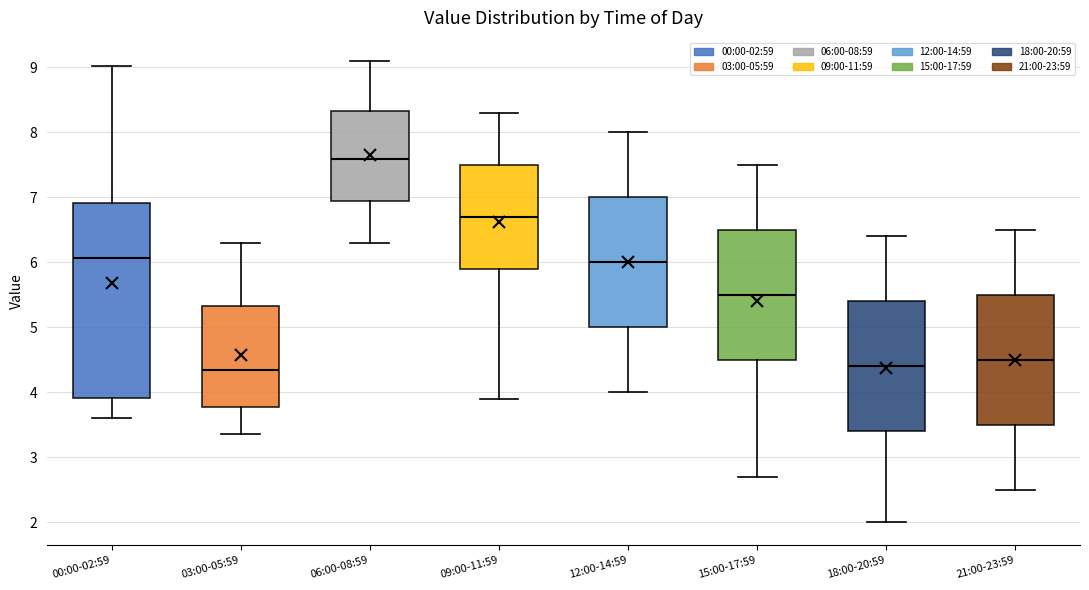

Which box is the tallest, from its lower edge to its upper edge?

00:00-02:59